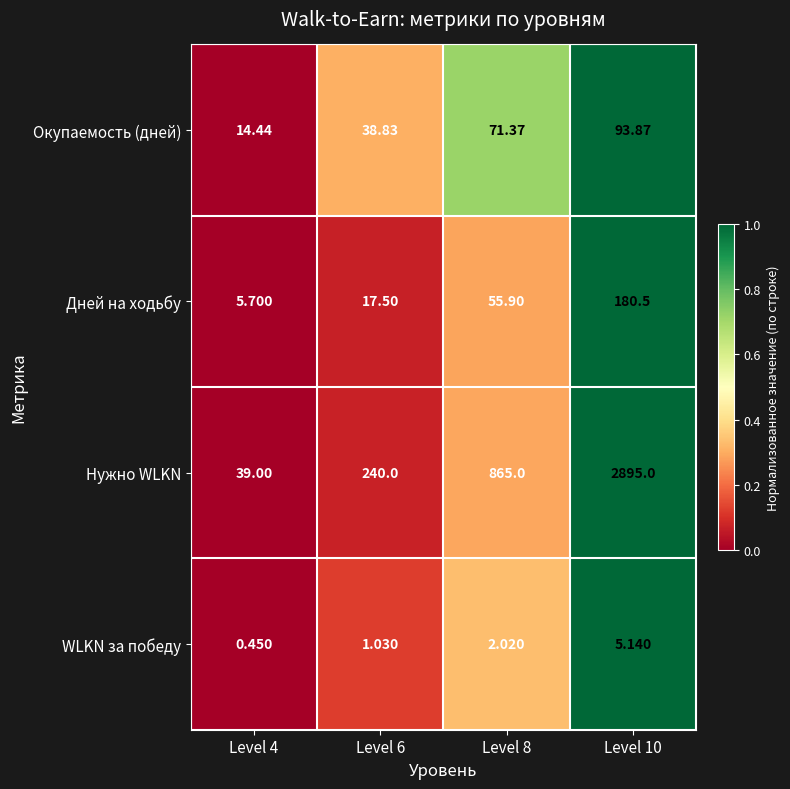

Which series has the largest total across all categories?

Нужно WLKN